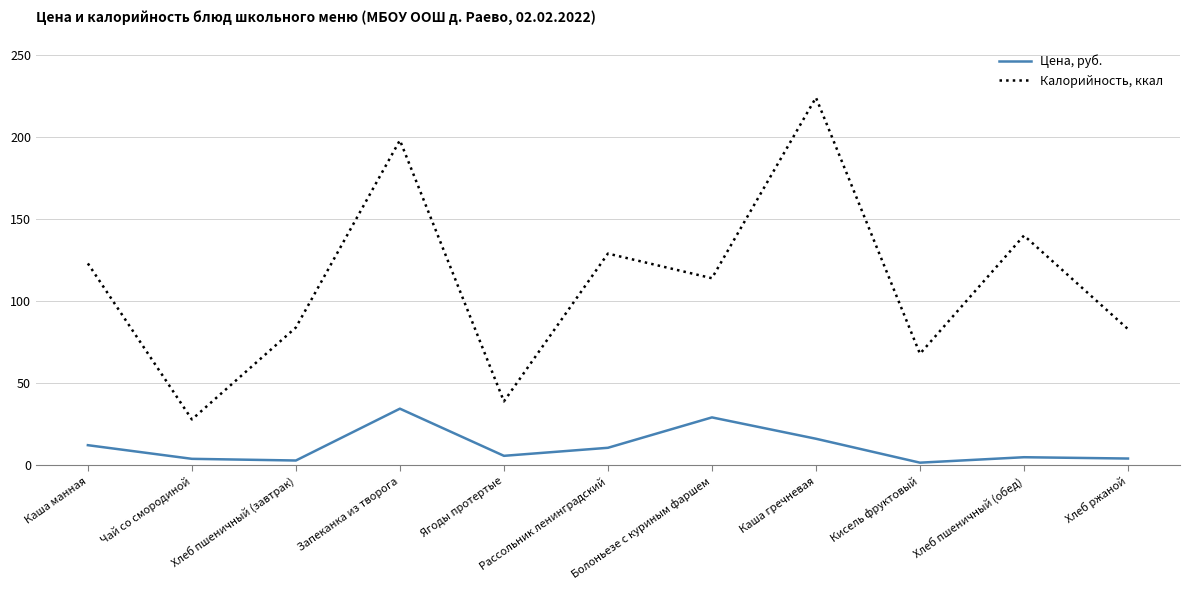

True or false: Цена, руб. and Калорийность, ккал intersect in this chart.

False